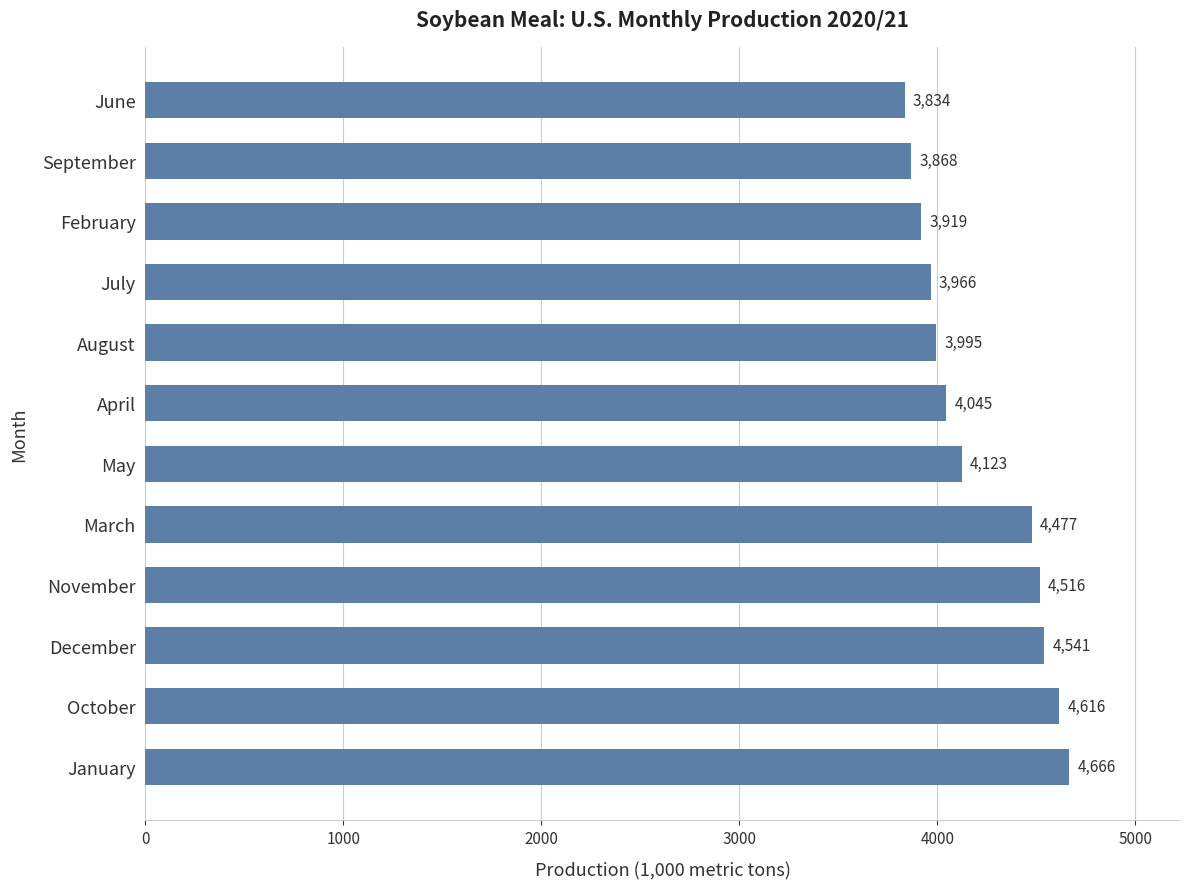

True or false: the data shows 3867.7 at September.

True